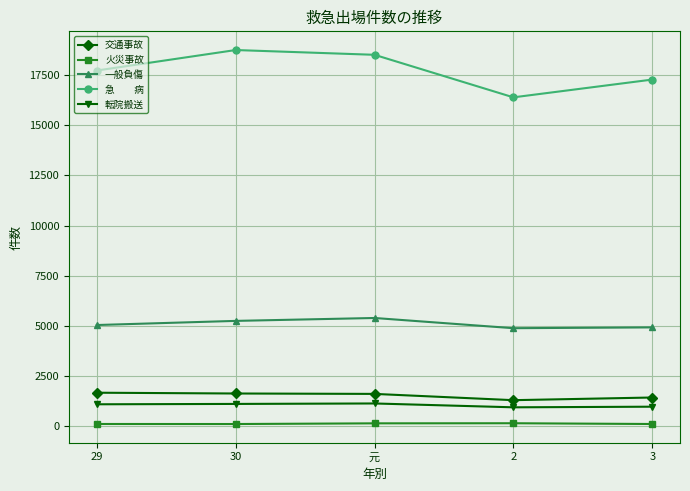

What is the greatest value displayed?

18754